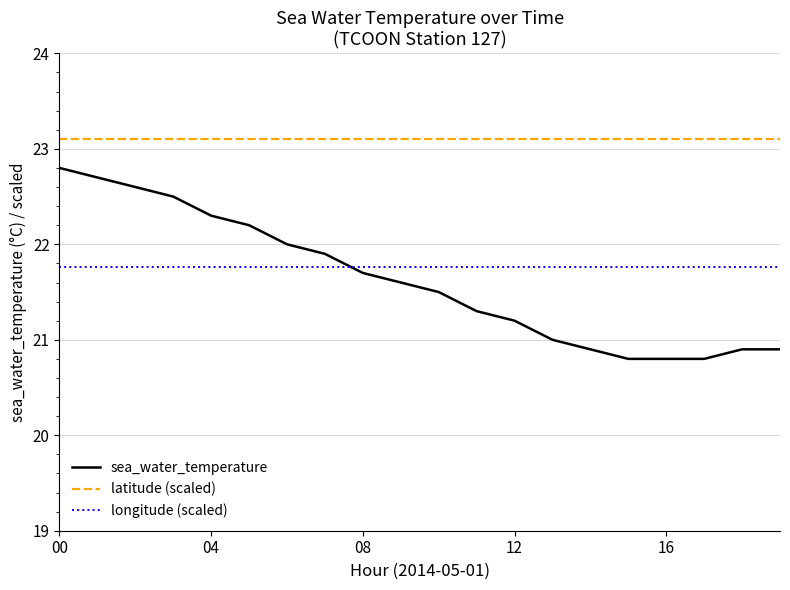

Which series has the widest spread of values?

sea_water_temperature